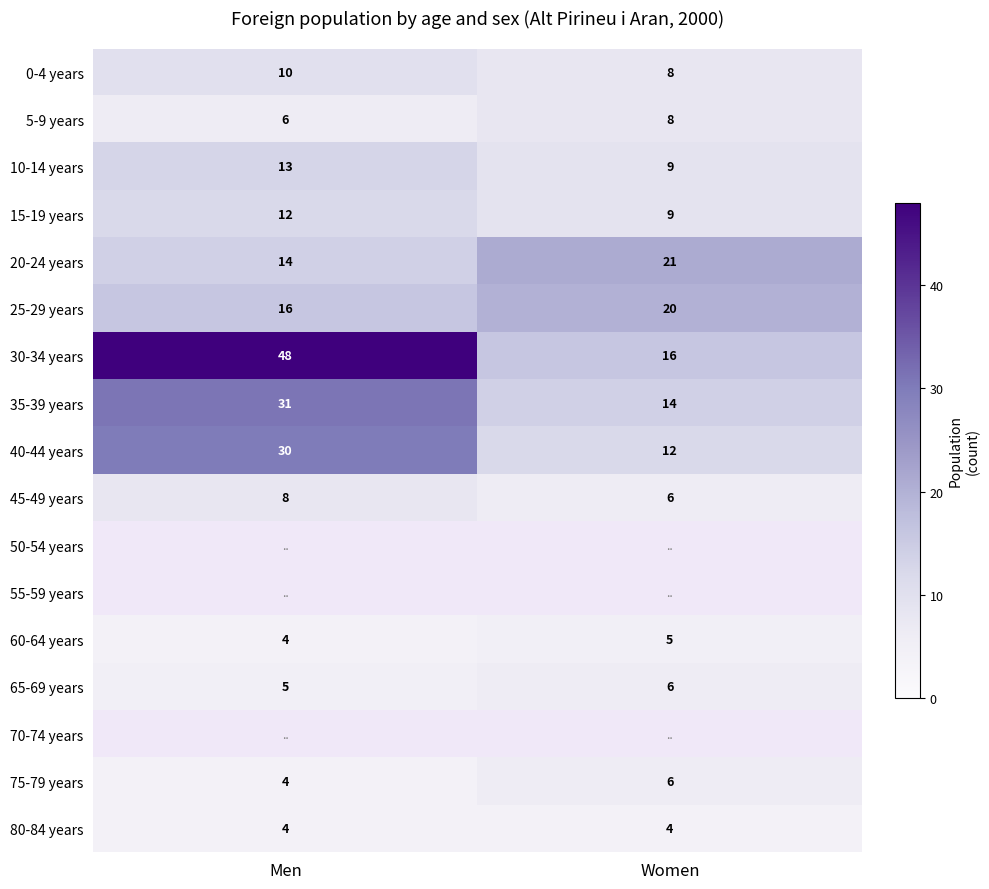

The 5-9 years series shows 6 at Men. True or false?

True